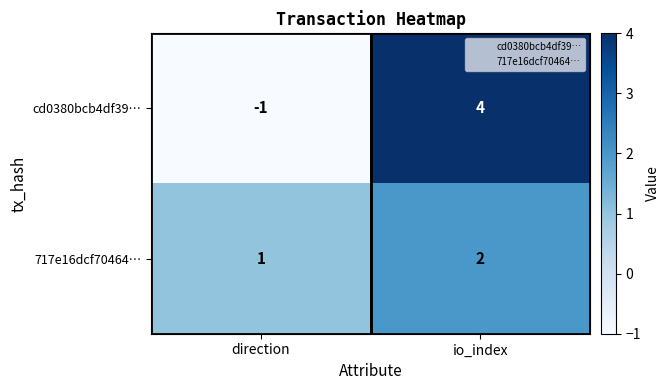

What is the sum of the cd0380bcb4df39… values at io_index and direction?

3